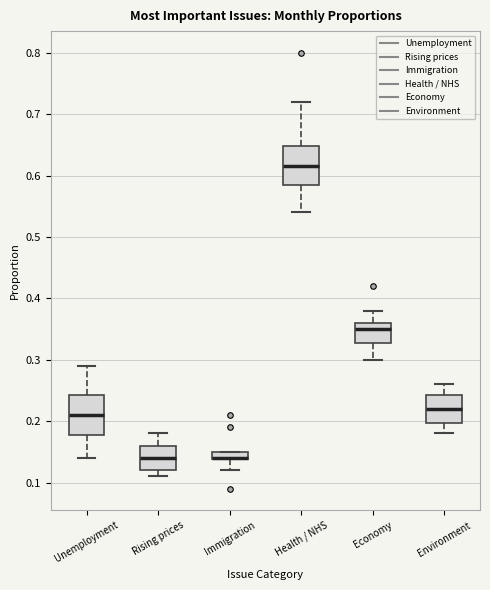

Where is the lower edge of the box for Health / NHS on the y-axis? The values are not printed on the chart, so give them approximately, as read against the axis.

0.59